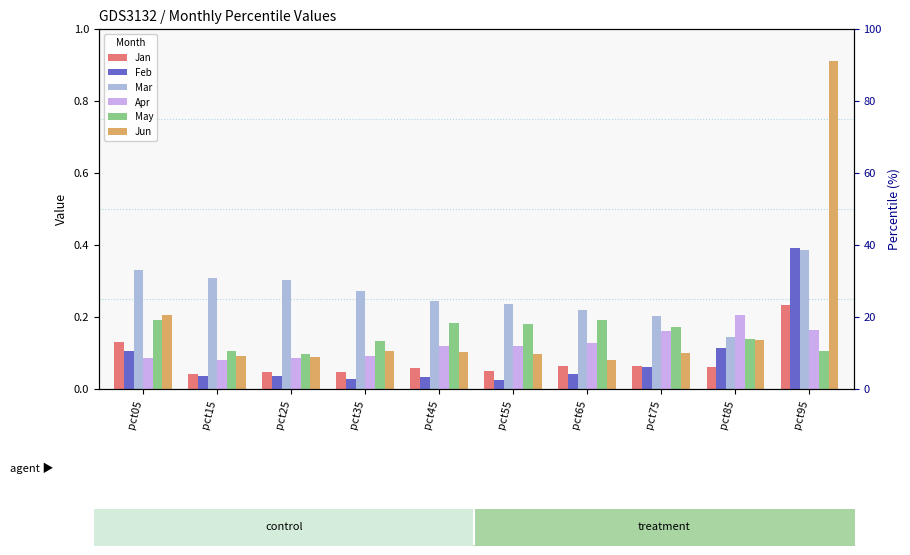

What is the value of the Apr bar at the 9th from the left?

0.2